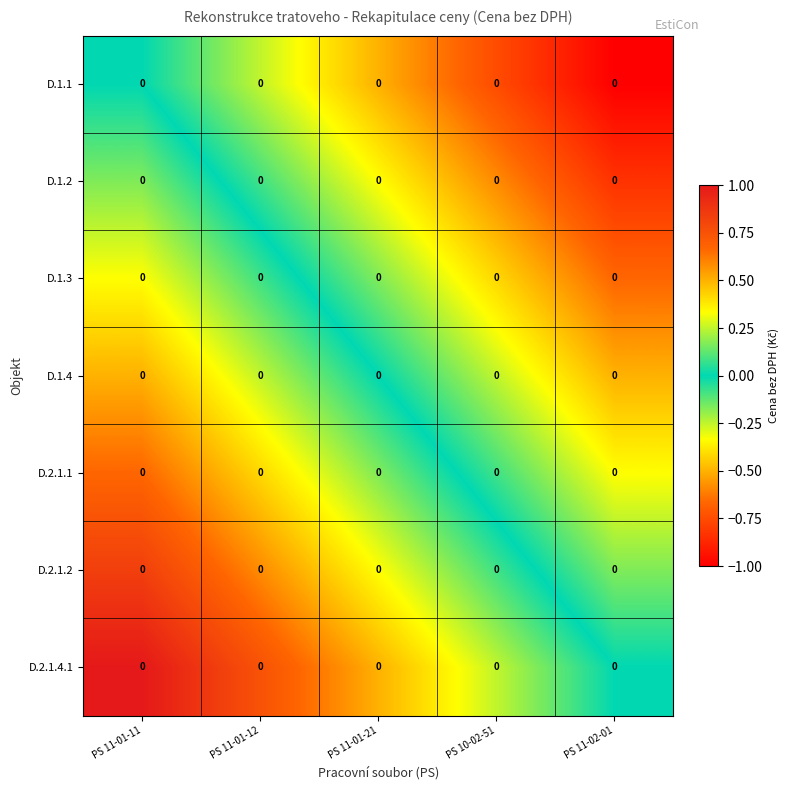

At which category is the sum across all series the highest?

PS 11-01-11